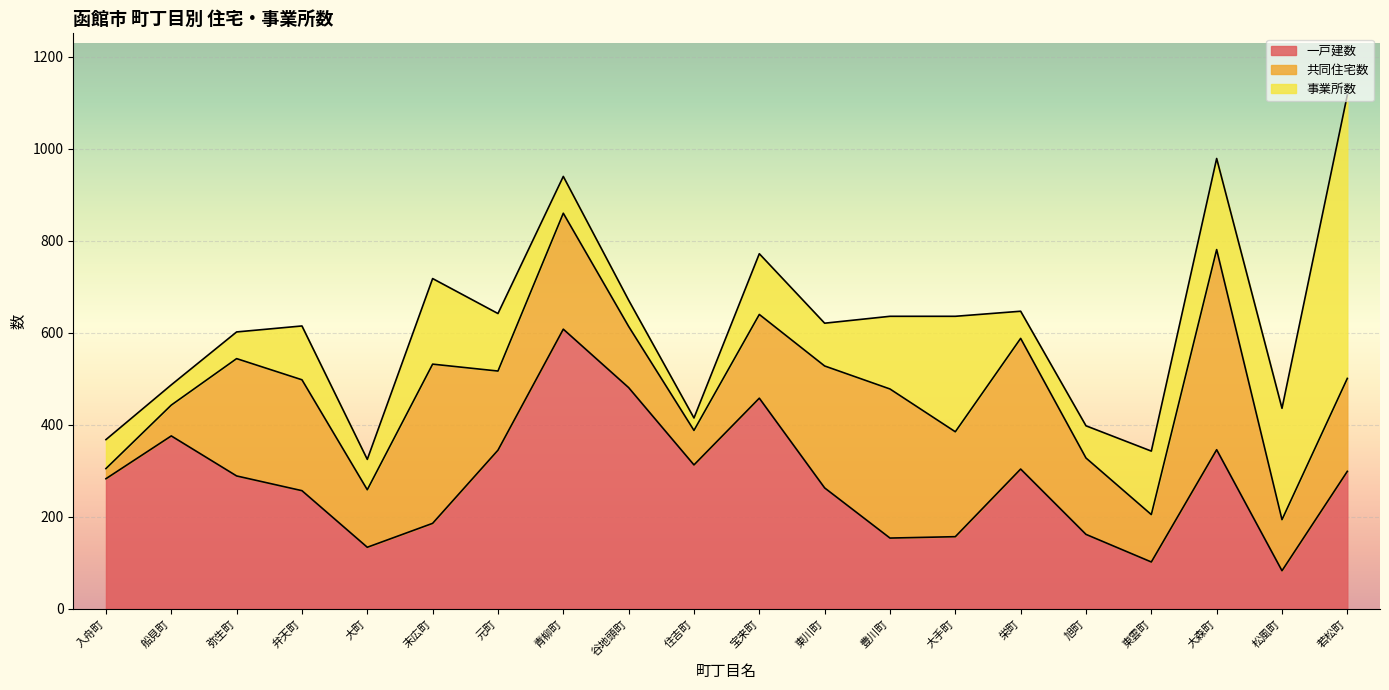

The 一戸建数 series shows 551 at 元町. True or false?

False